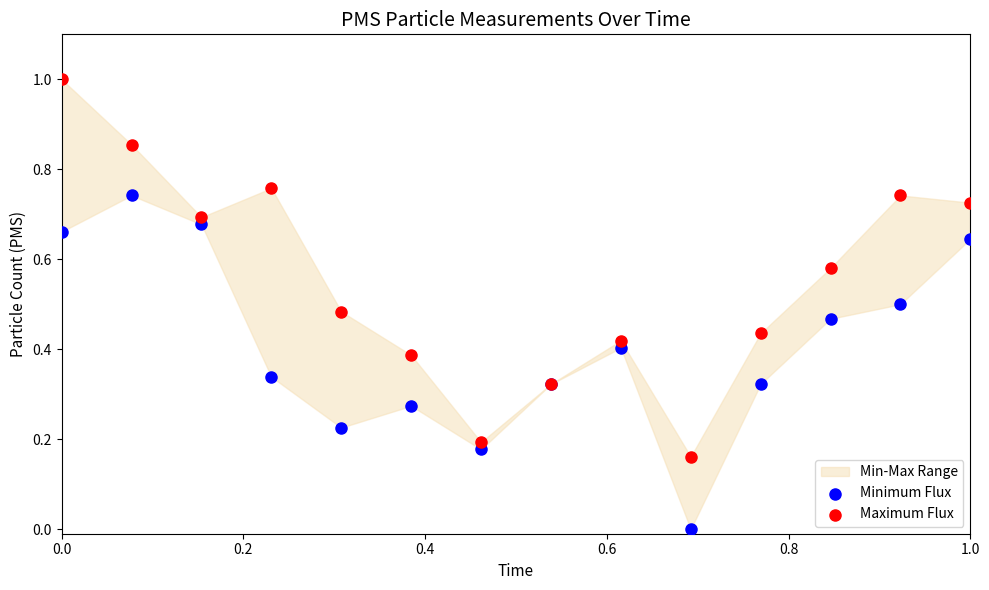

Which series has the widest spread of Y values?

Maximum Flux